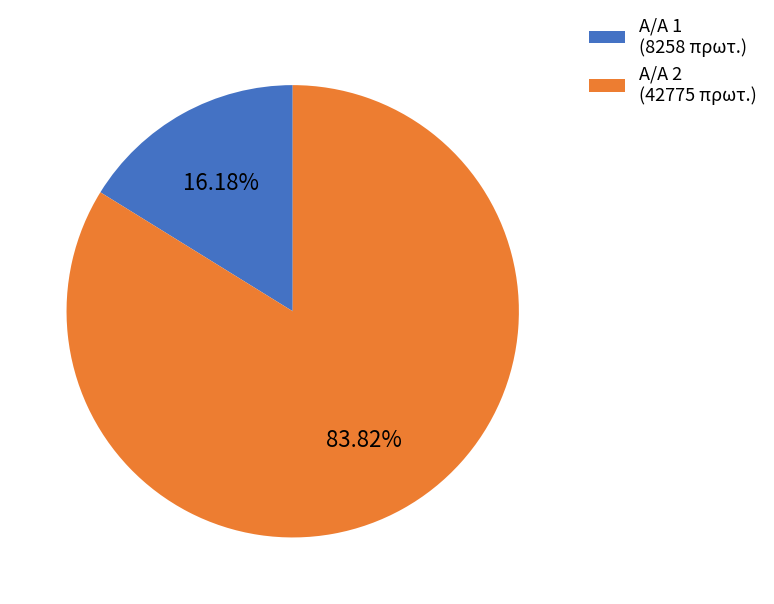

Combined, do Α/Α 1 (8258 πρωτ.) and Α/Α 2 (42775 πρωτ.) account for over 50%?

Yes